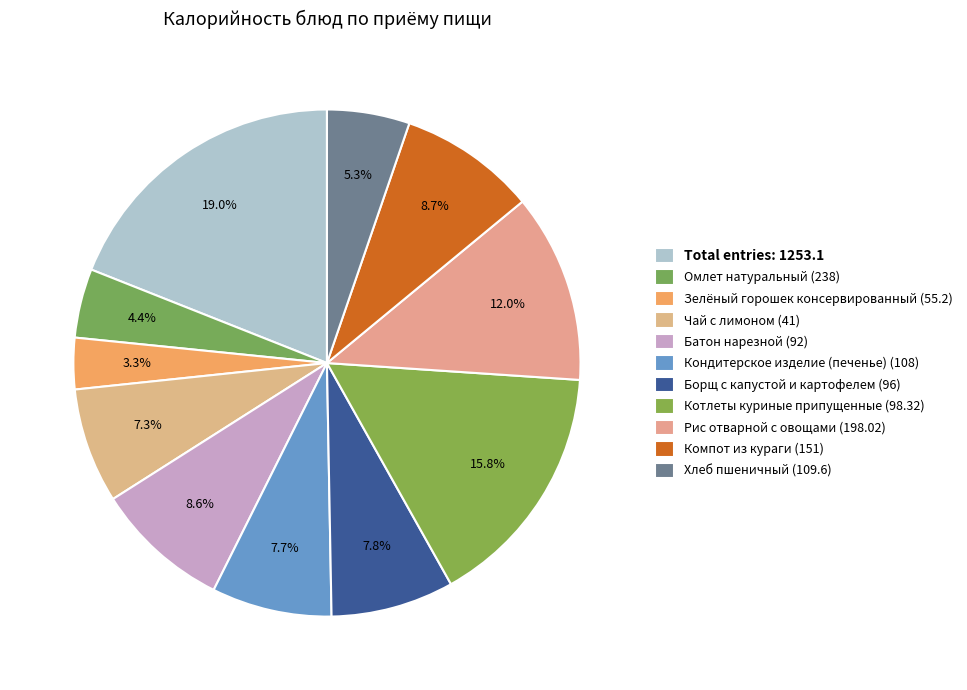

How many segments does this pie chart have?

11